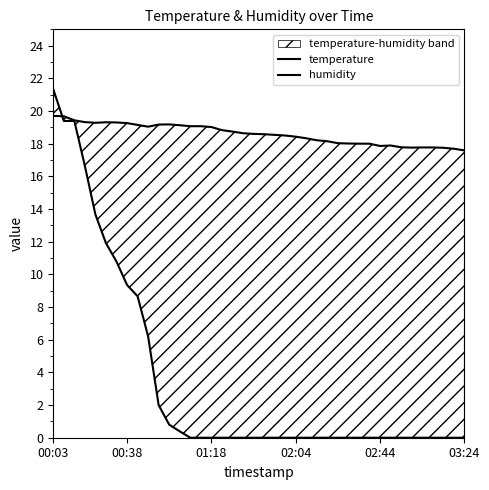

True or false: humidity and temperature intersect in this chart.

True